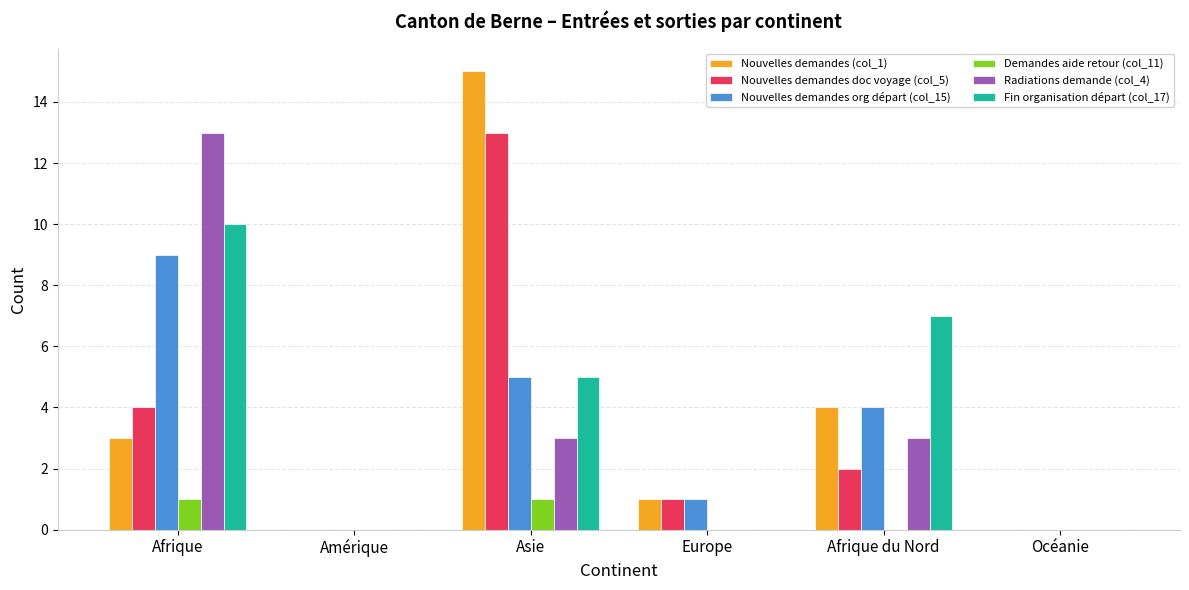

What is the sum of the Nouvelles demandes org départ (col_15) values at Europe and Océanie?

1